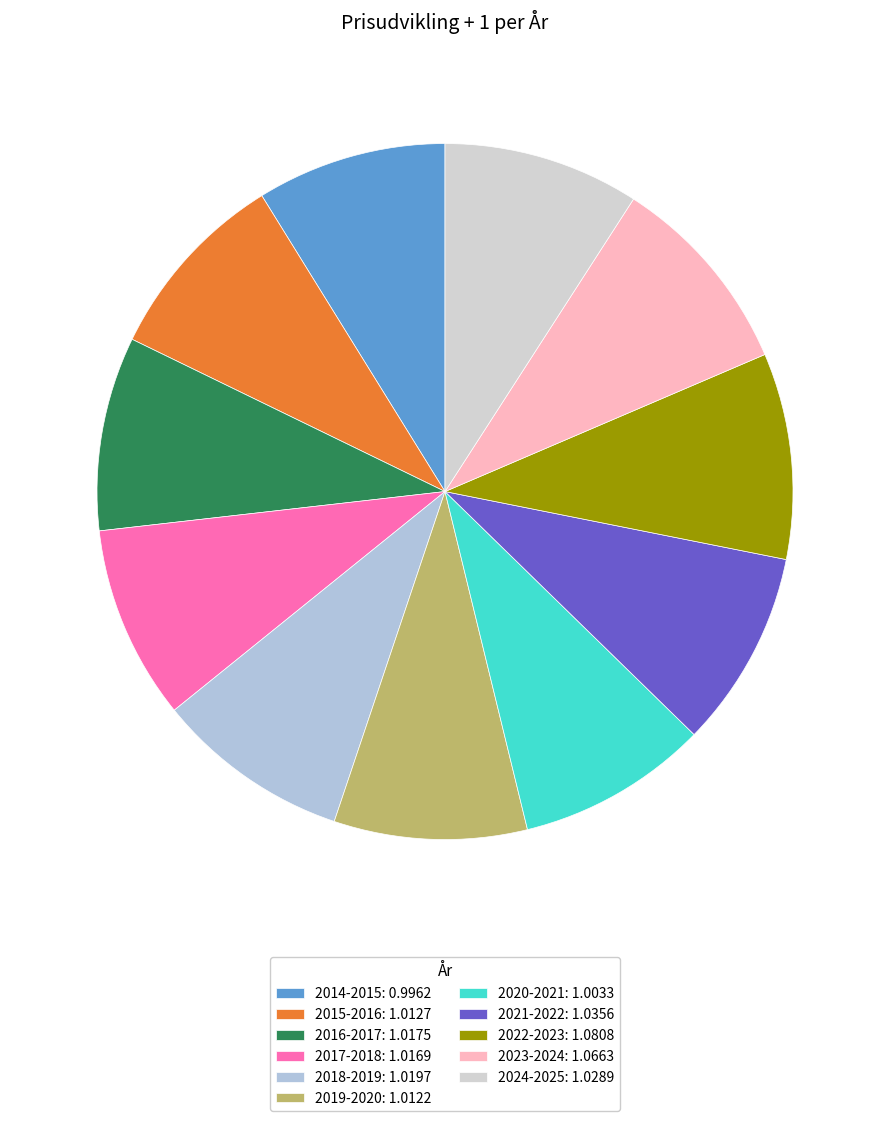

Which category has the biggest portion of the pie?

2022-2023